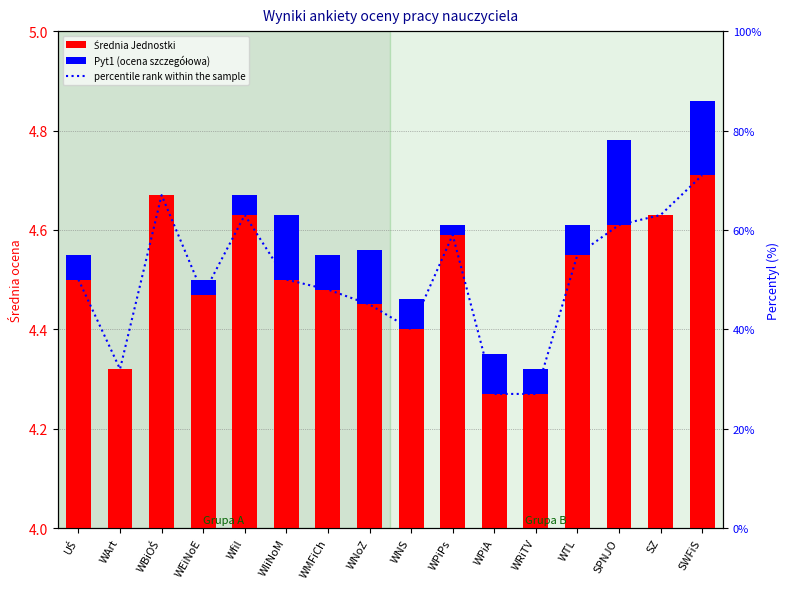

What is the difference between the highest and lowest values at SWFiS?

70.8